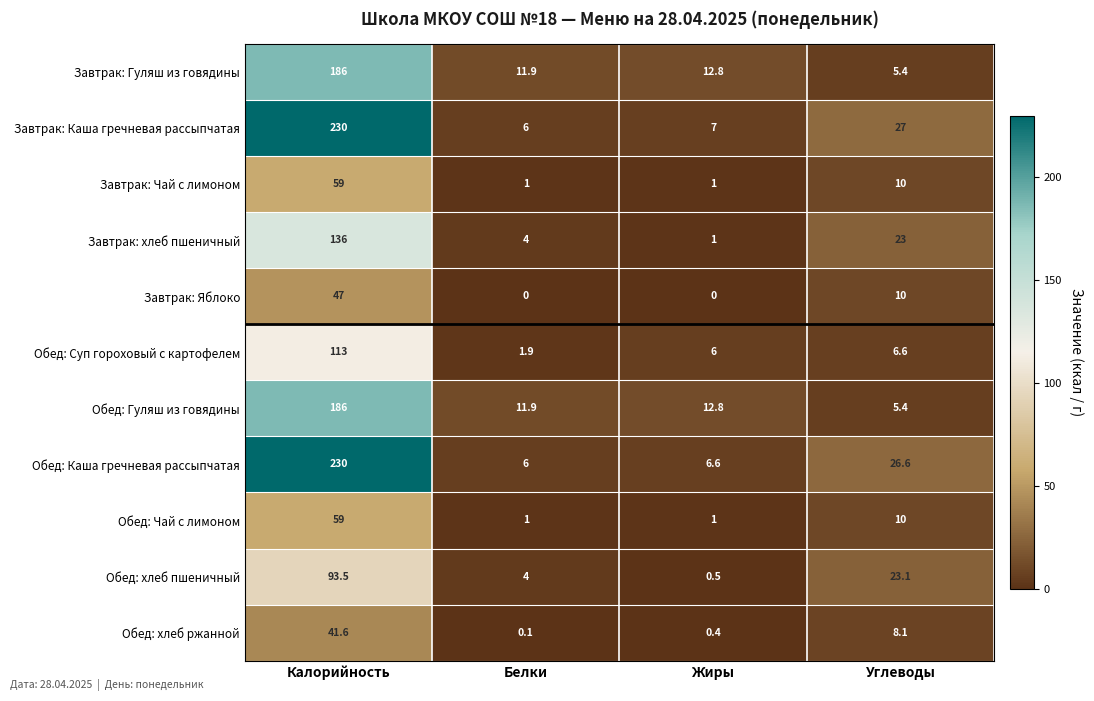

Is the value of Обед: хлеб ржанной at Калорийность greater than the value of Обед: Гуляш из говядины at Жиры?

Yes